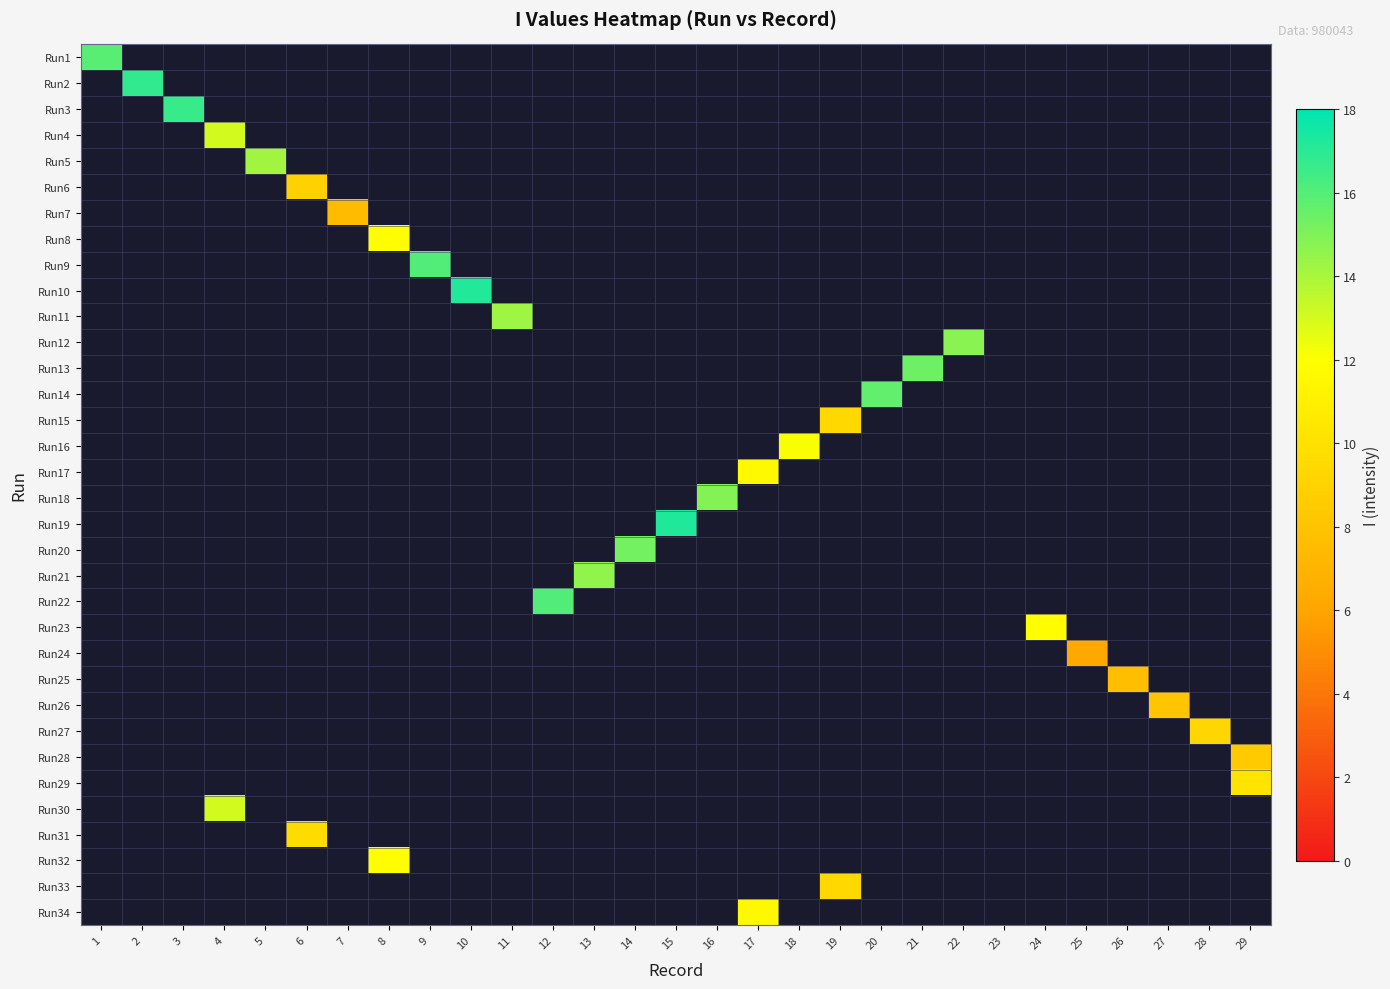

At how many categories does at least one series exceed 8?

25